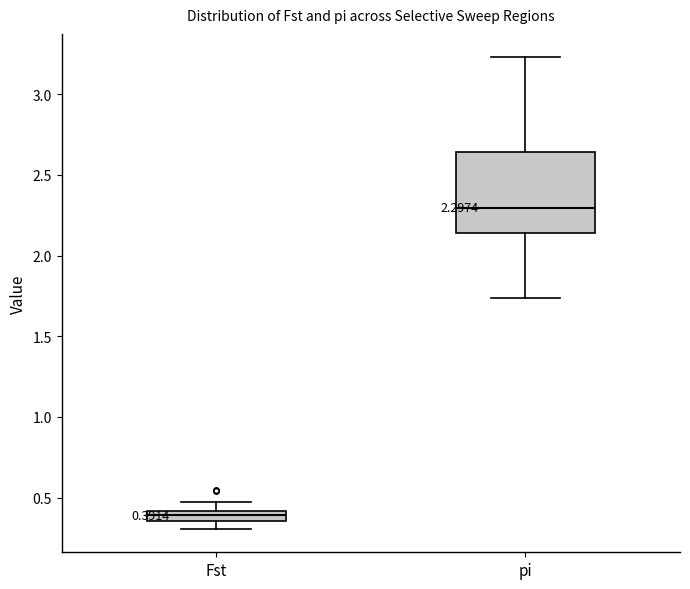

Comparing the boxes themselves (not the whiskers), which one is the tallest?

pi